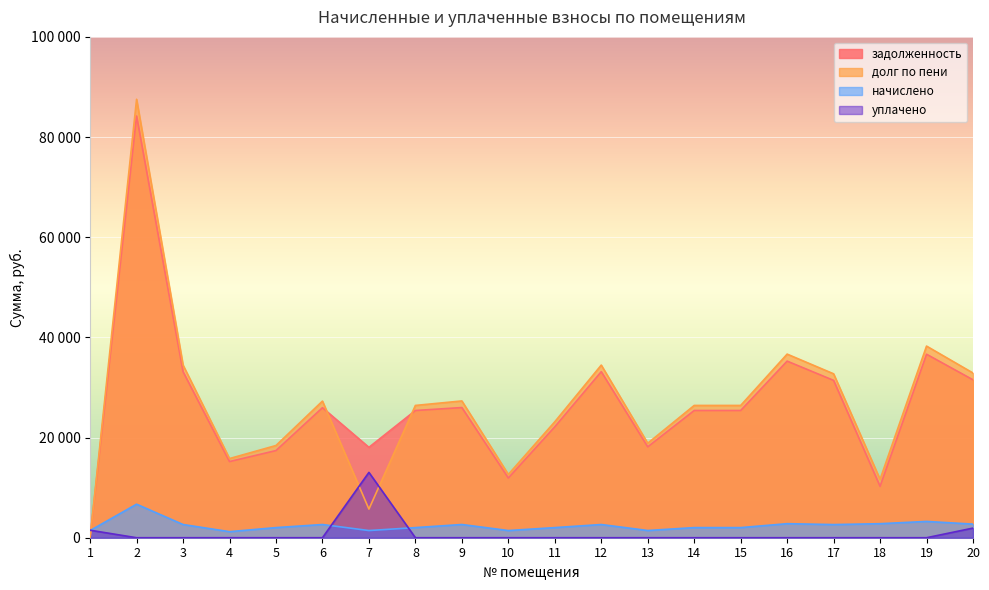

True or false: уплачено has a value of -4276.2 at 17.

False